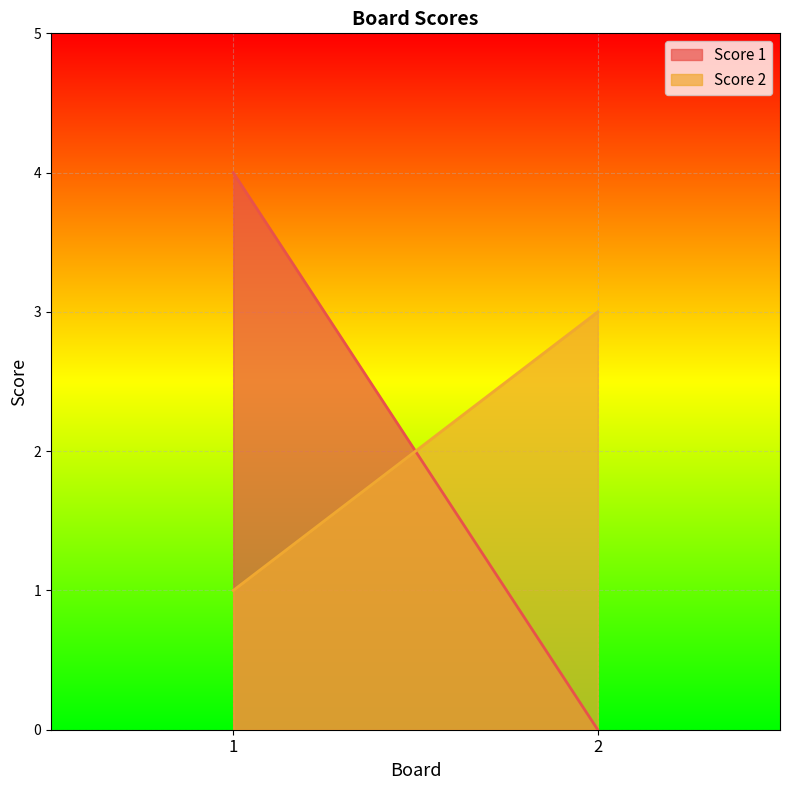

How many values in the Score 1 series are below 4?

1